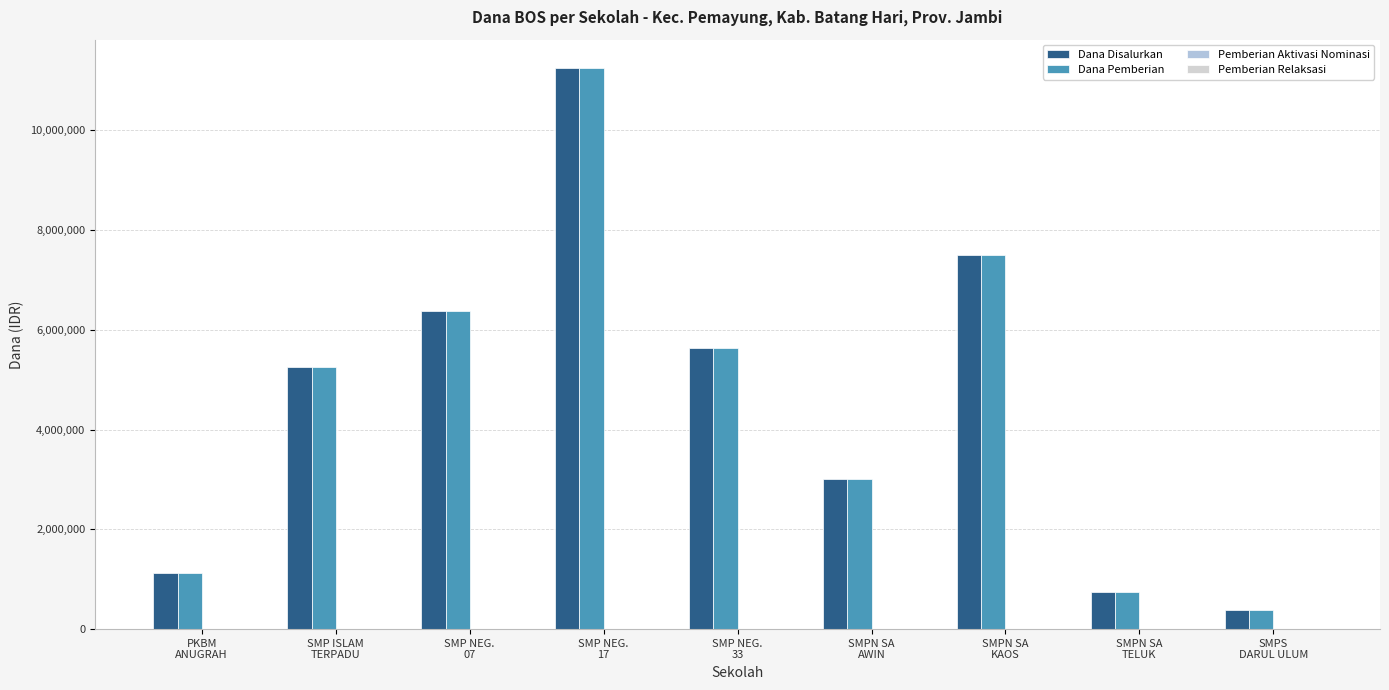

How many series are shown in this chart?

2